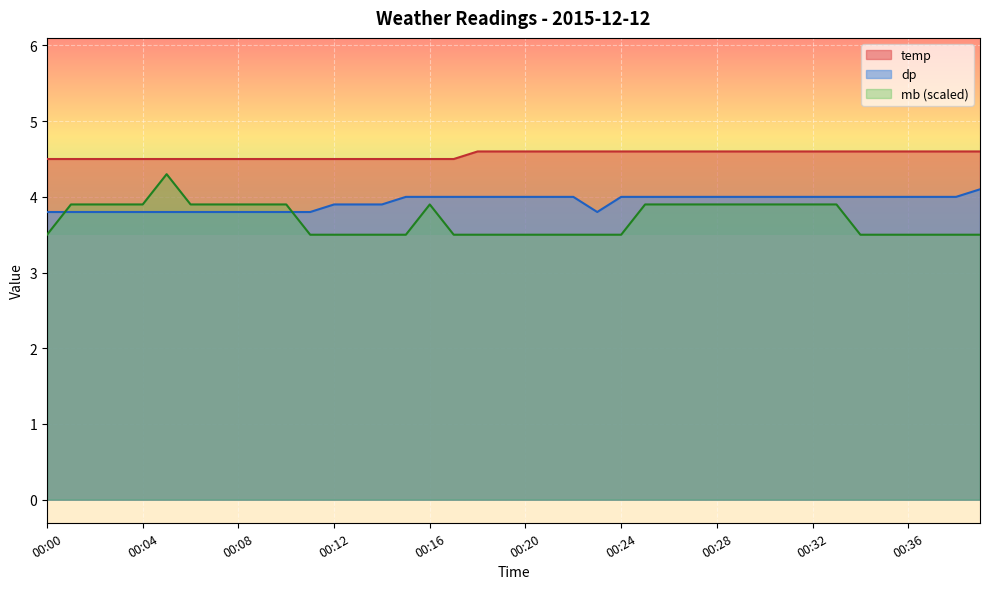

At which category does the chart reach its minimum across all series?

00:00